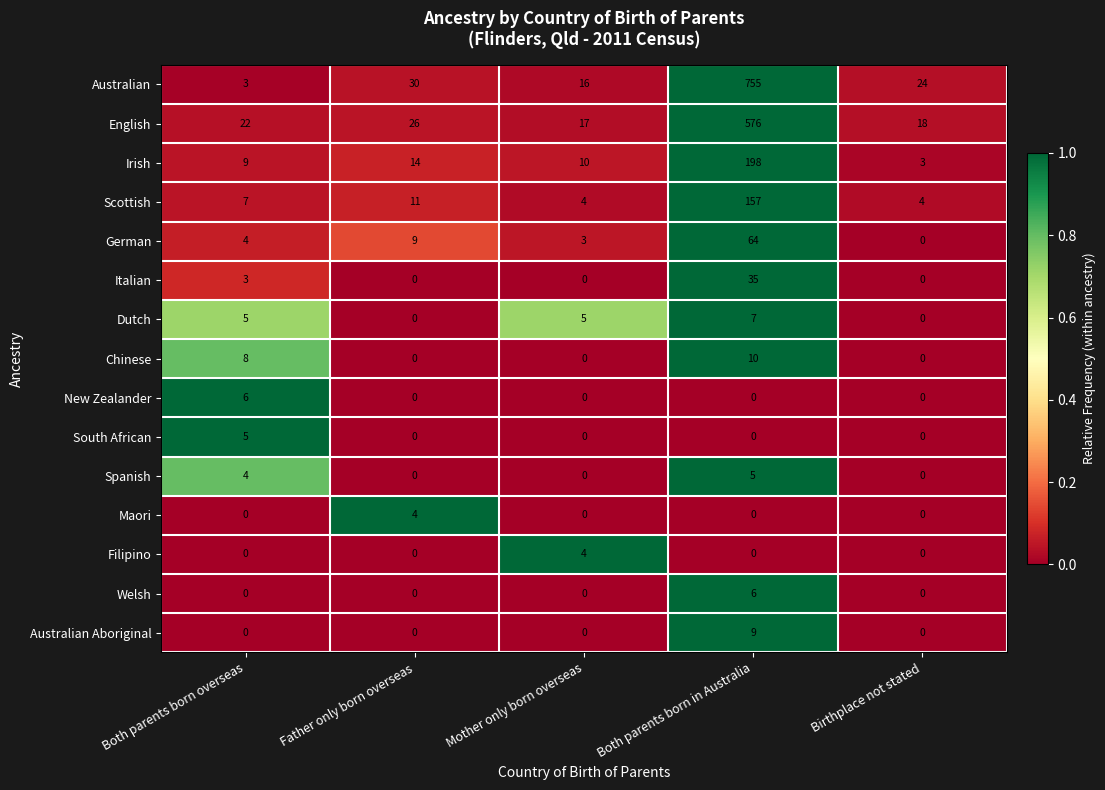

The value of Australian Aboriginal at Both parents born in Australia is 9. True or false?

True